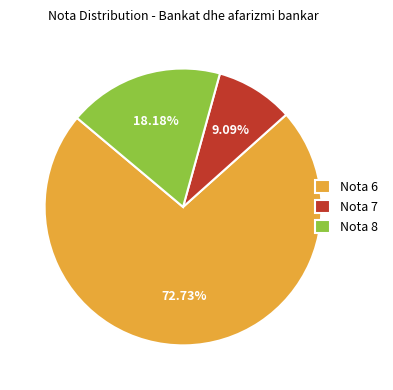

Do Nota 6 and Nota 7 together represent more than half of the pie?

Yes